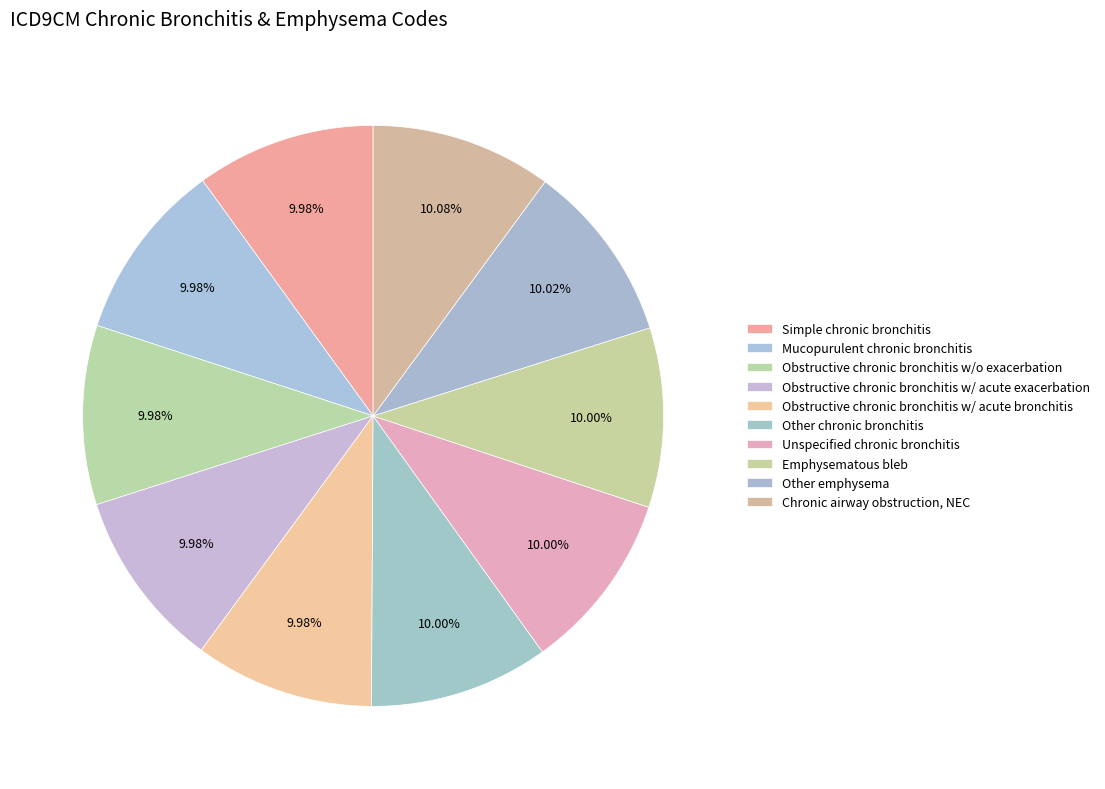

To the nearest percent, what percentage of the pie is Other emphysema?

10%